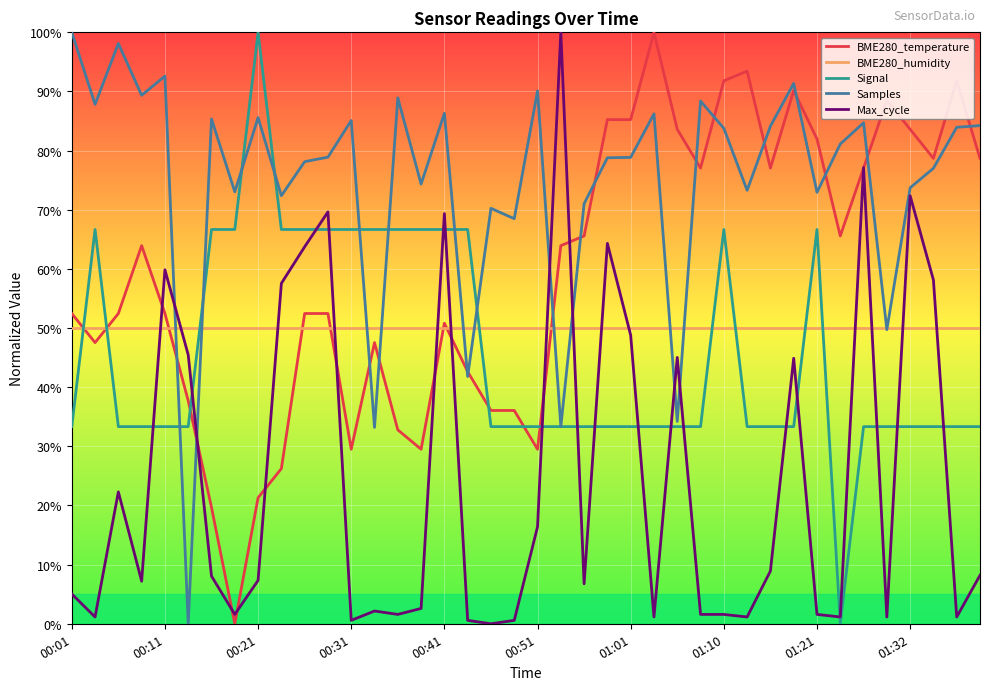

Which series has the largest total across all categories?

Samples